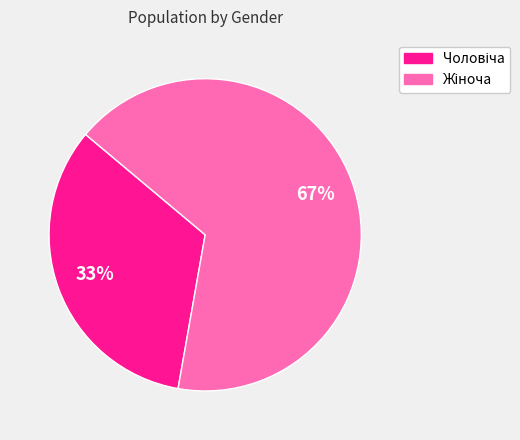

To the nearest percent, what is the average slice percentage?

50%